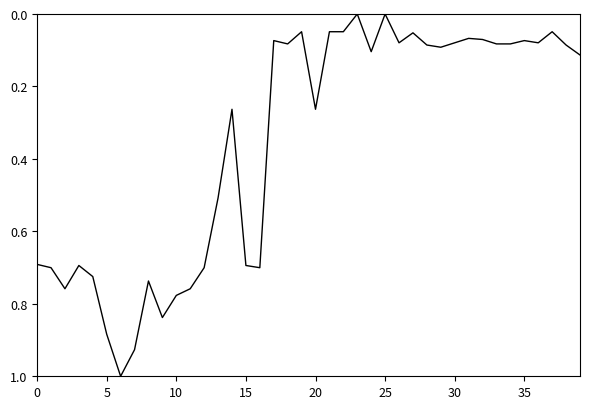

What is the sum of all values?

14.1